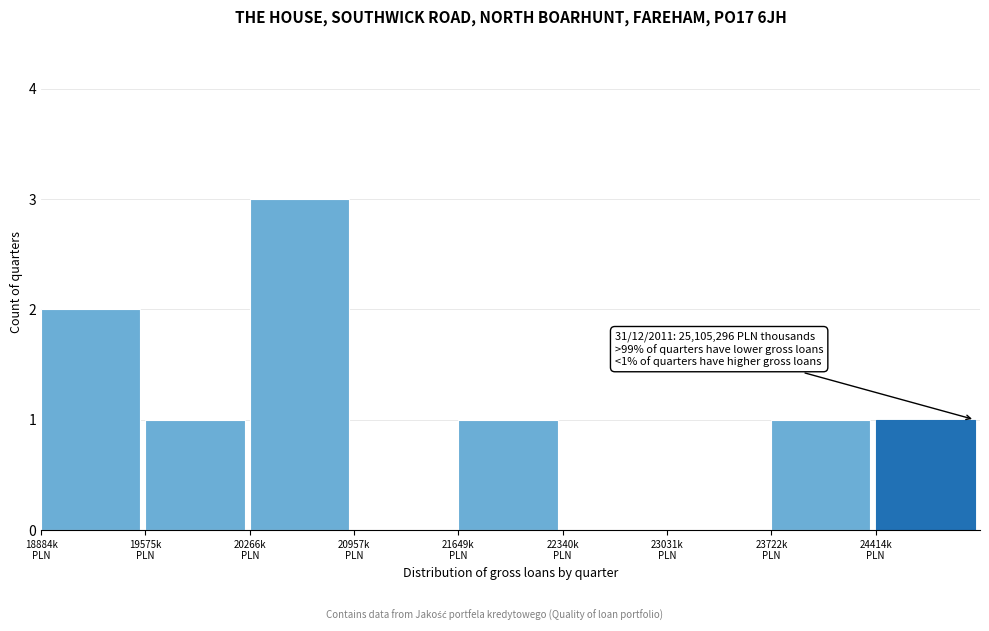

What is the sum of all values?

9